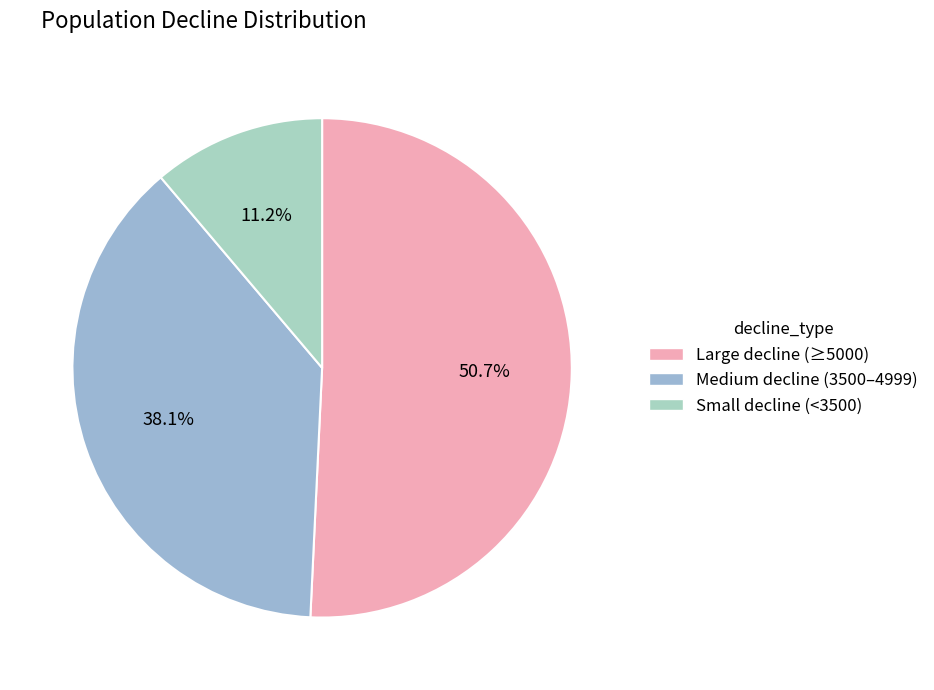

Count the number of slices in the pie.

3